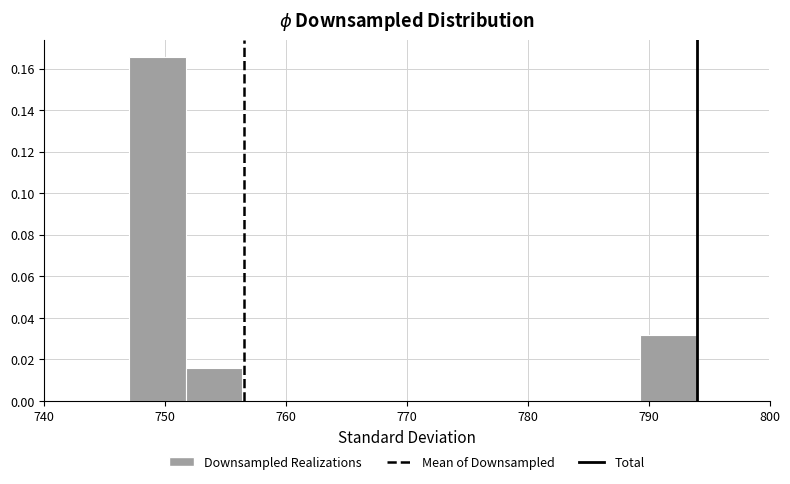

How tall is the bar that spans 751.7 to 756.4 on the x-axis? Neither the bar edges nor the heights are printed on the chart, so give them approximately, as read against the axes.

0.016